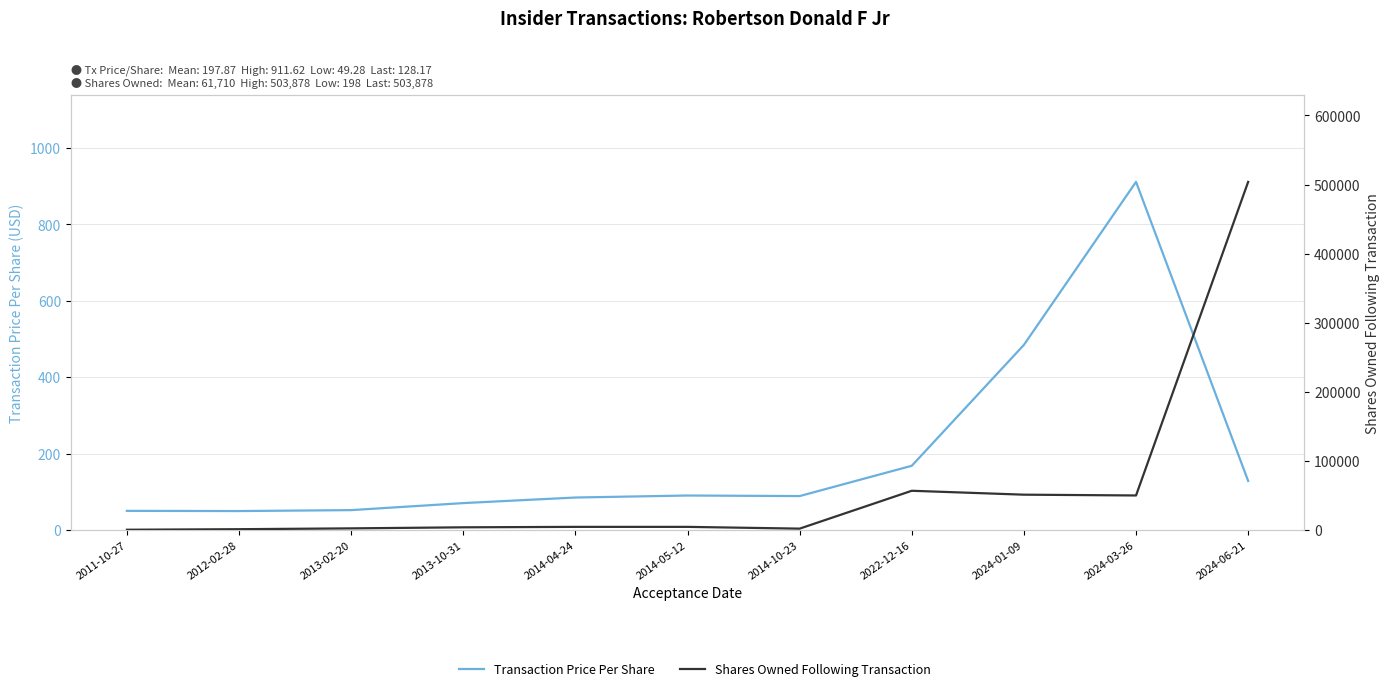

How many distinct data groups are displayed?

2